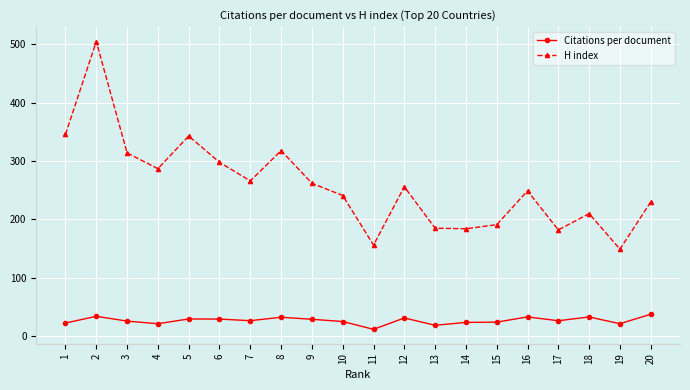

The value of H index at 3 is 499.5. True or false?

False